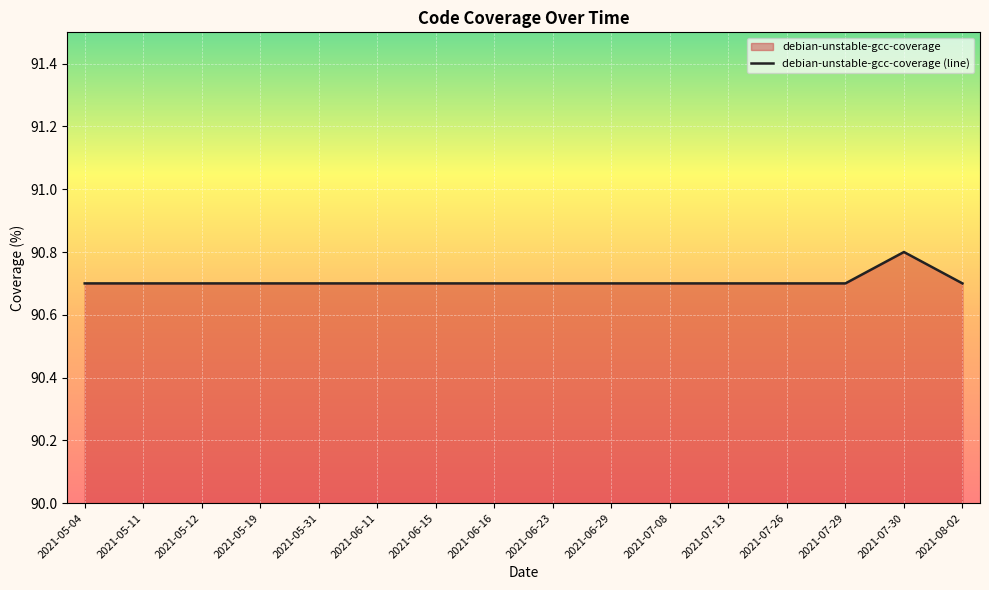

What position from the left is 2021-07-13?

12